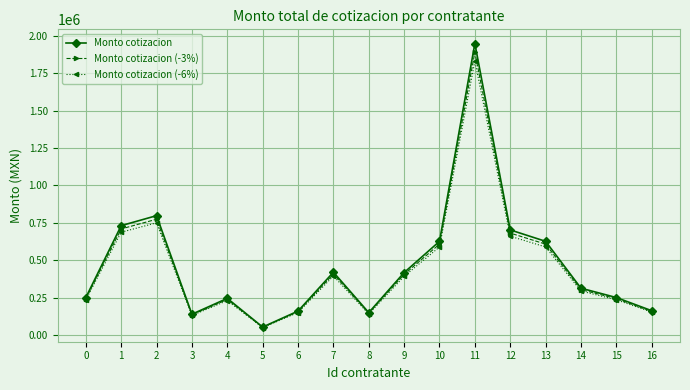

What is the difference between the highest and lowest values at 13?

37584.0